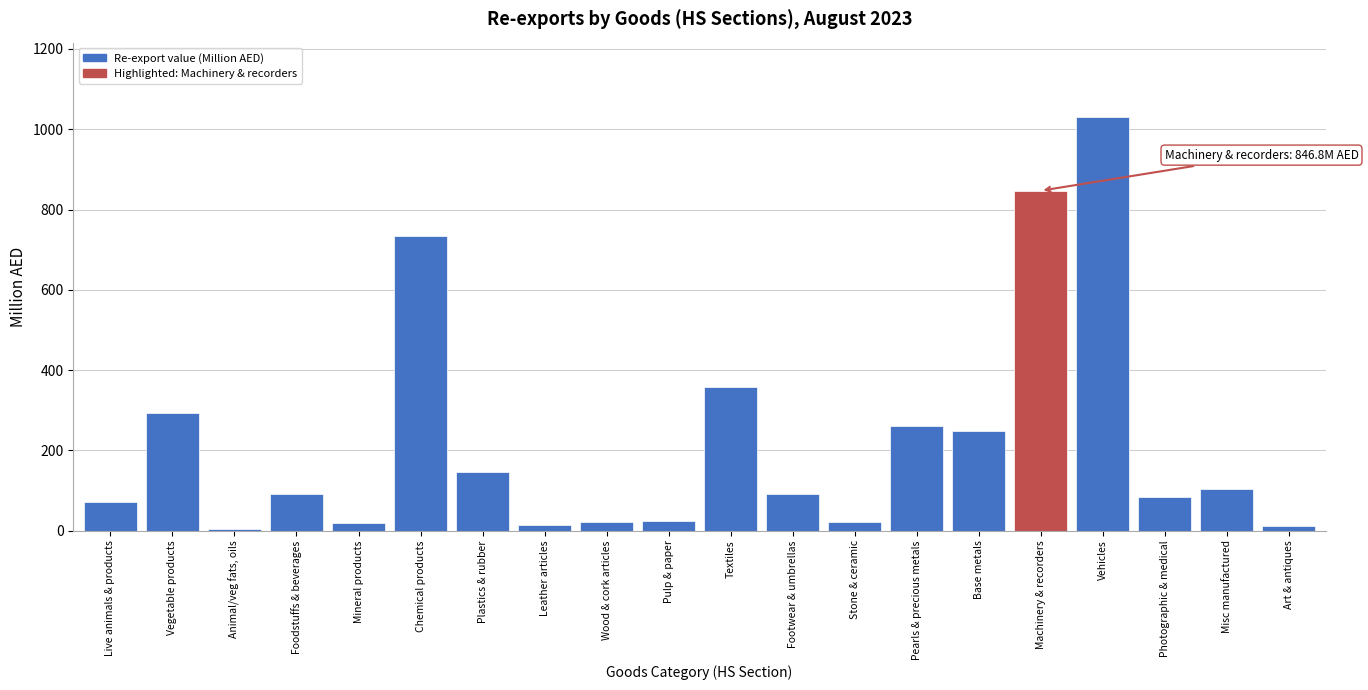

Between Pearls & precious metals and Plastics & rubber, which is larger?

Pearls & precious metals